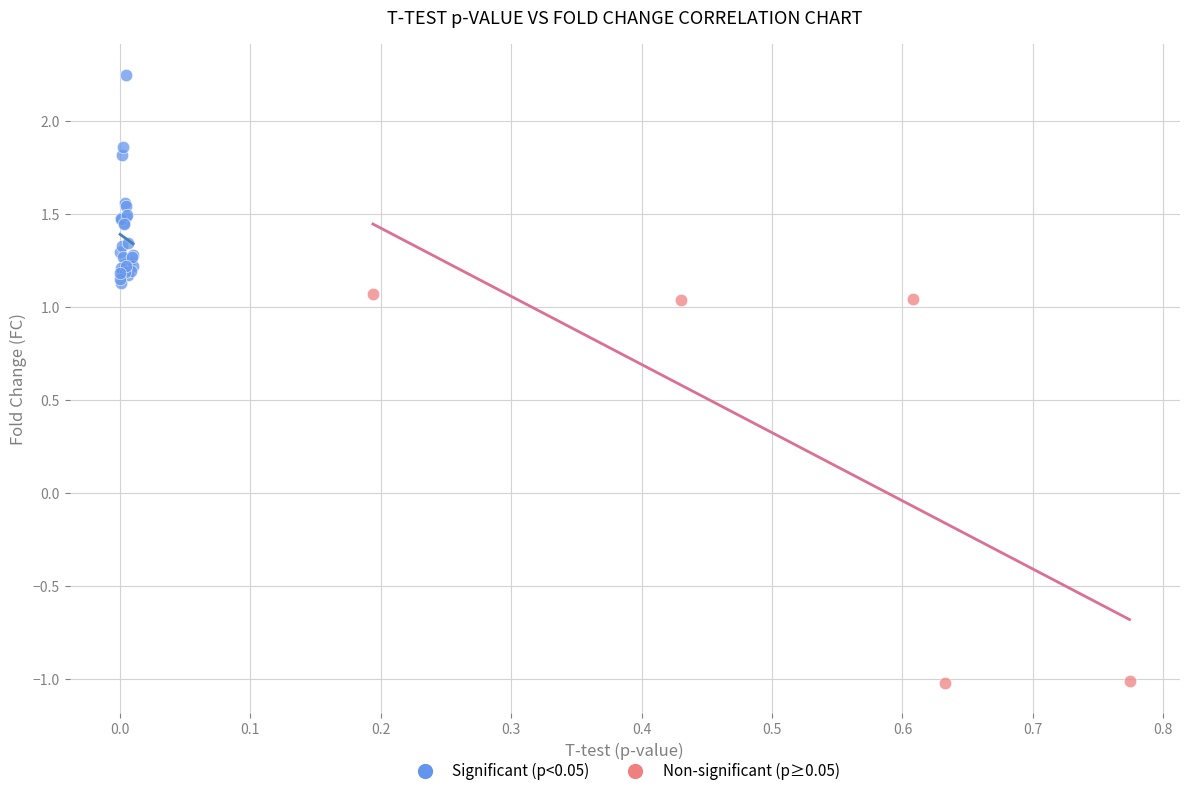

Which series reaches the maximum Y coordinate?

Significant (p<0.05)